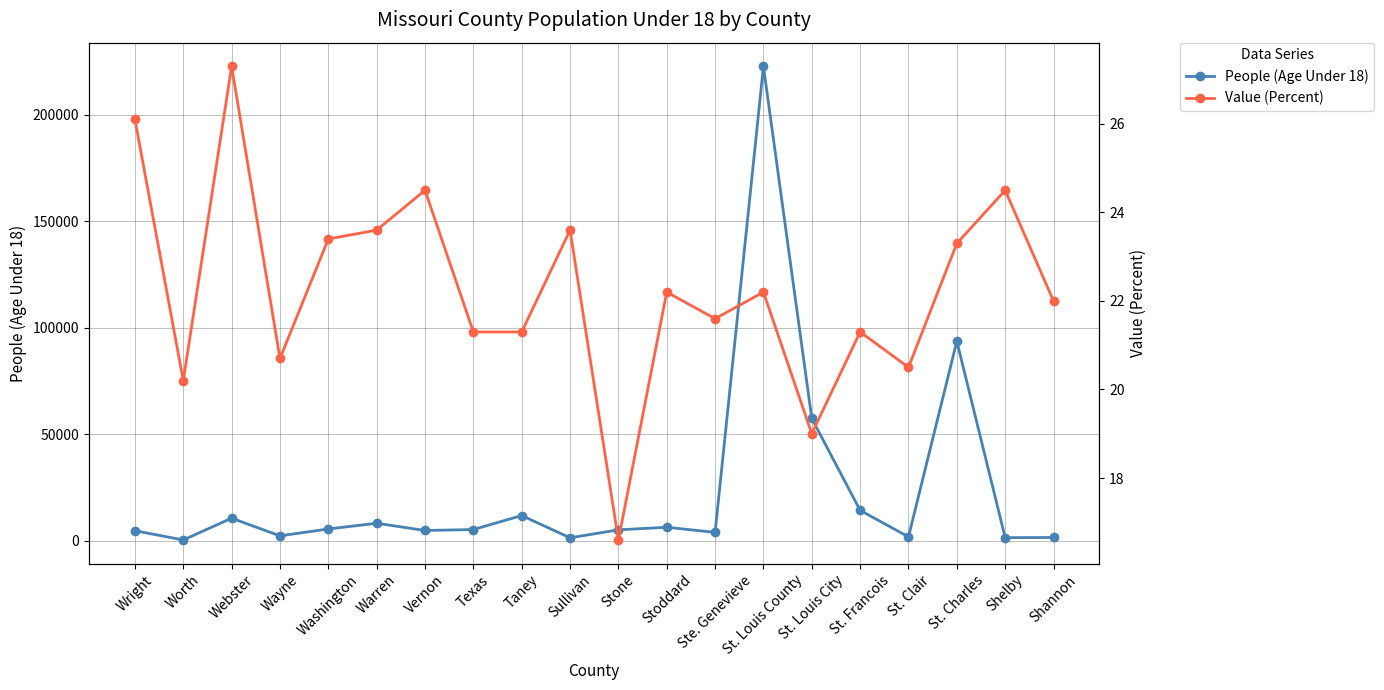

True or false: Value (Percent) and People (Age Under 18) intersect in this chart.

False